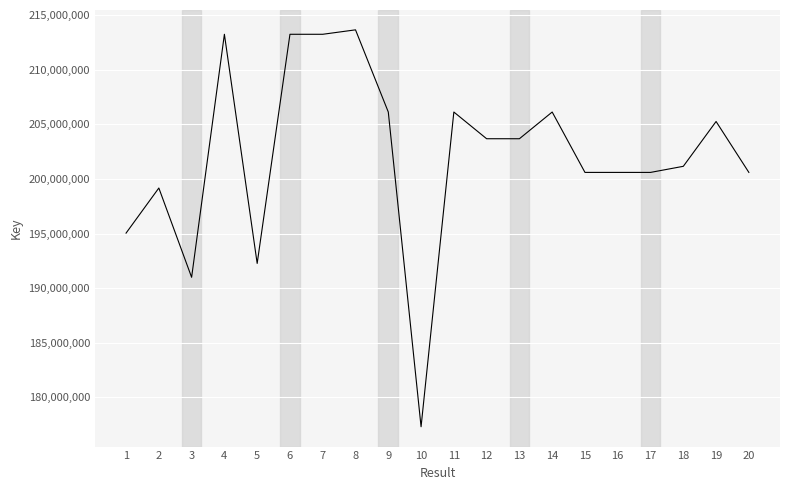

What is the sum of all values?

4042826239